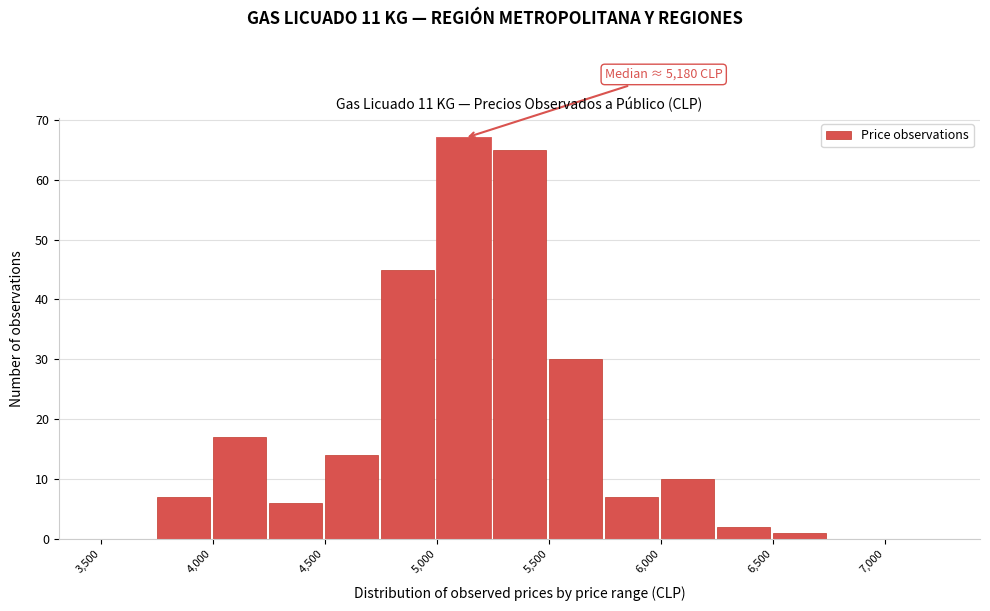

Which range on the x-axis has the tallest bar?

5000 to 5250